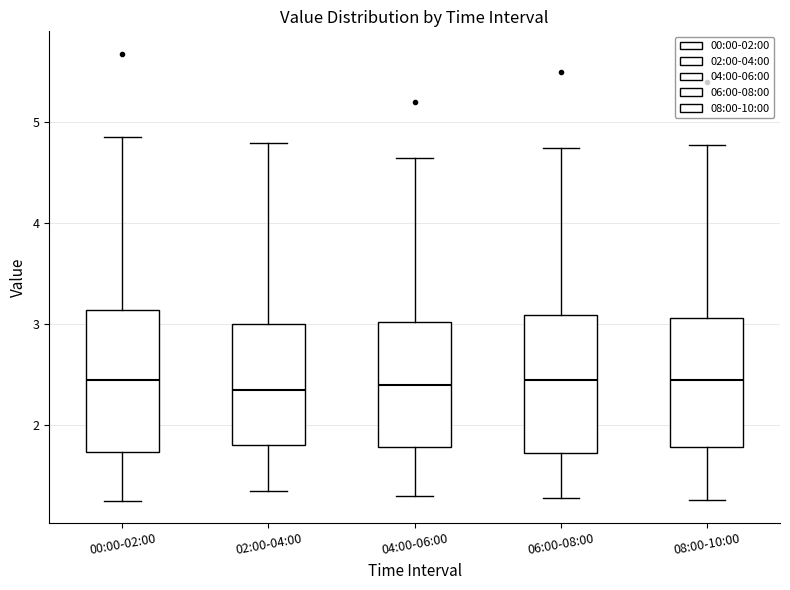

Where is the upper edge of the box for 08:00-10:00 on the y-axis? The values are not printed on the chart, so give them approximately, as read against the axis.

3.1